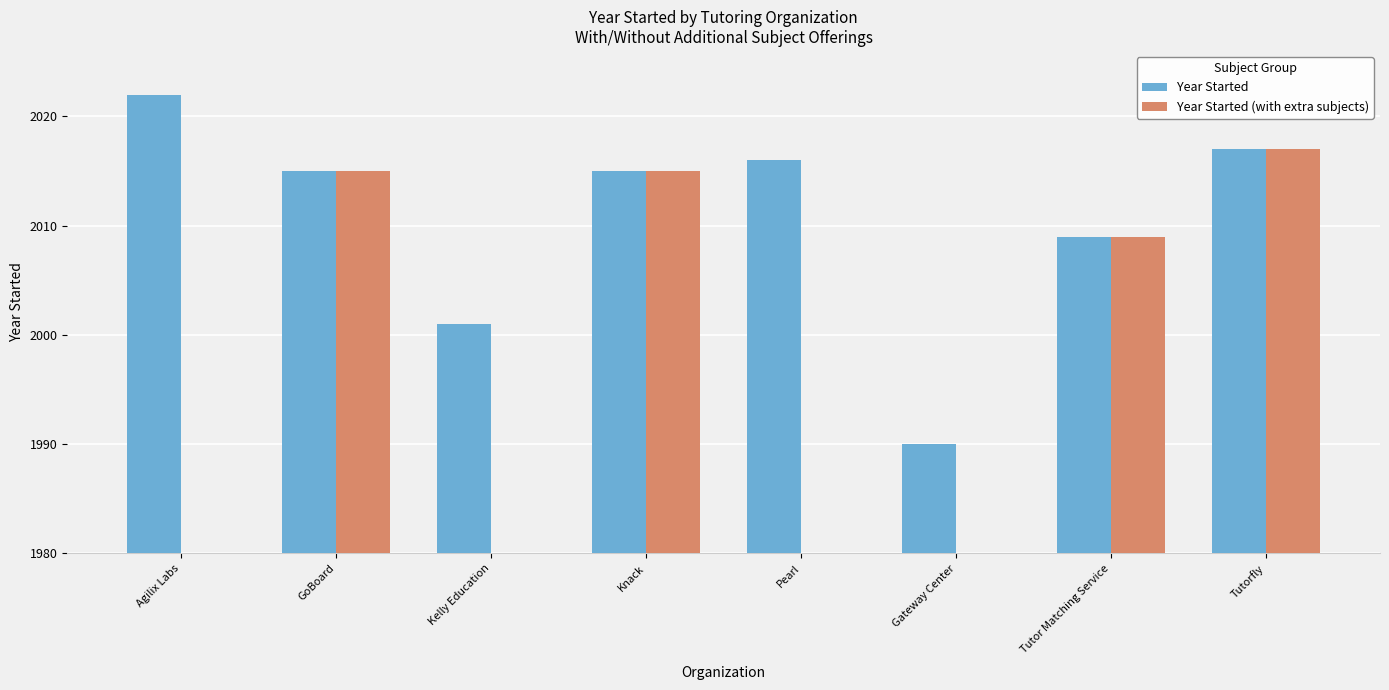

What is the label of the 1st bar from the left?

Agilix Labs